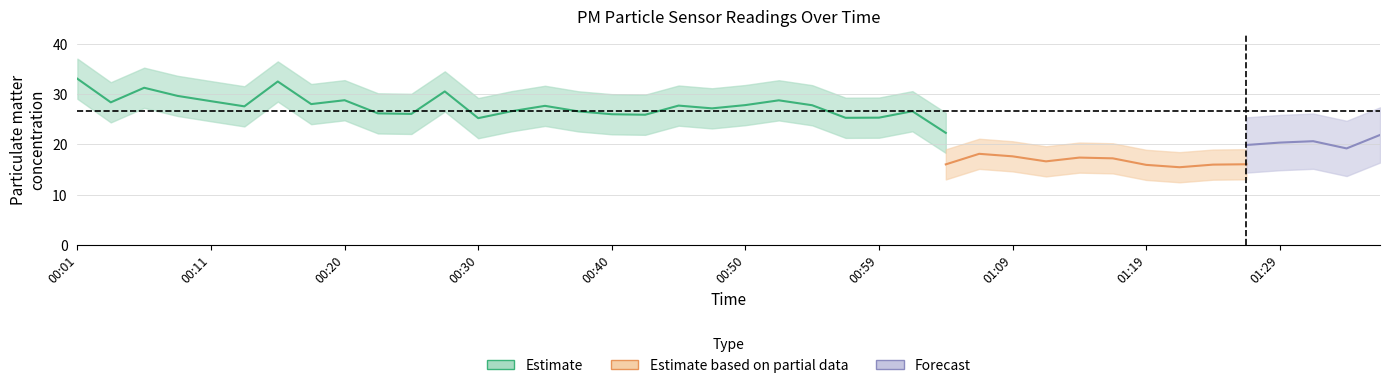

True or false: P1 and P2 intersect in this chart.

False